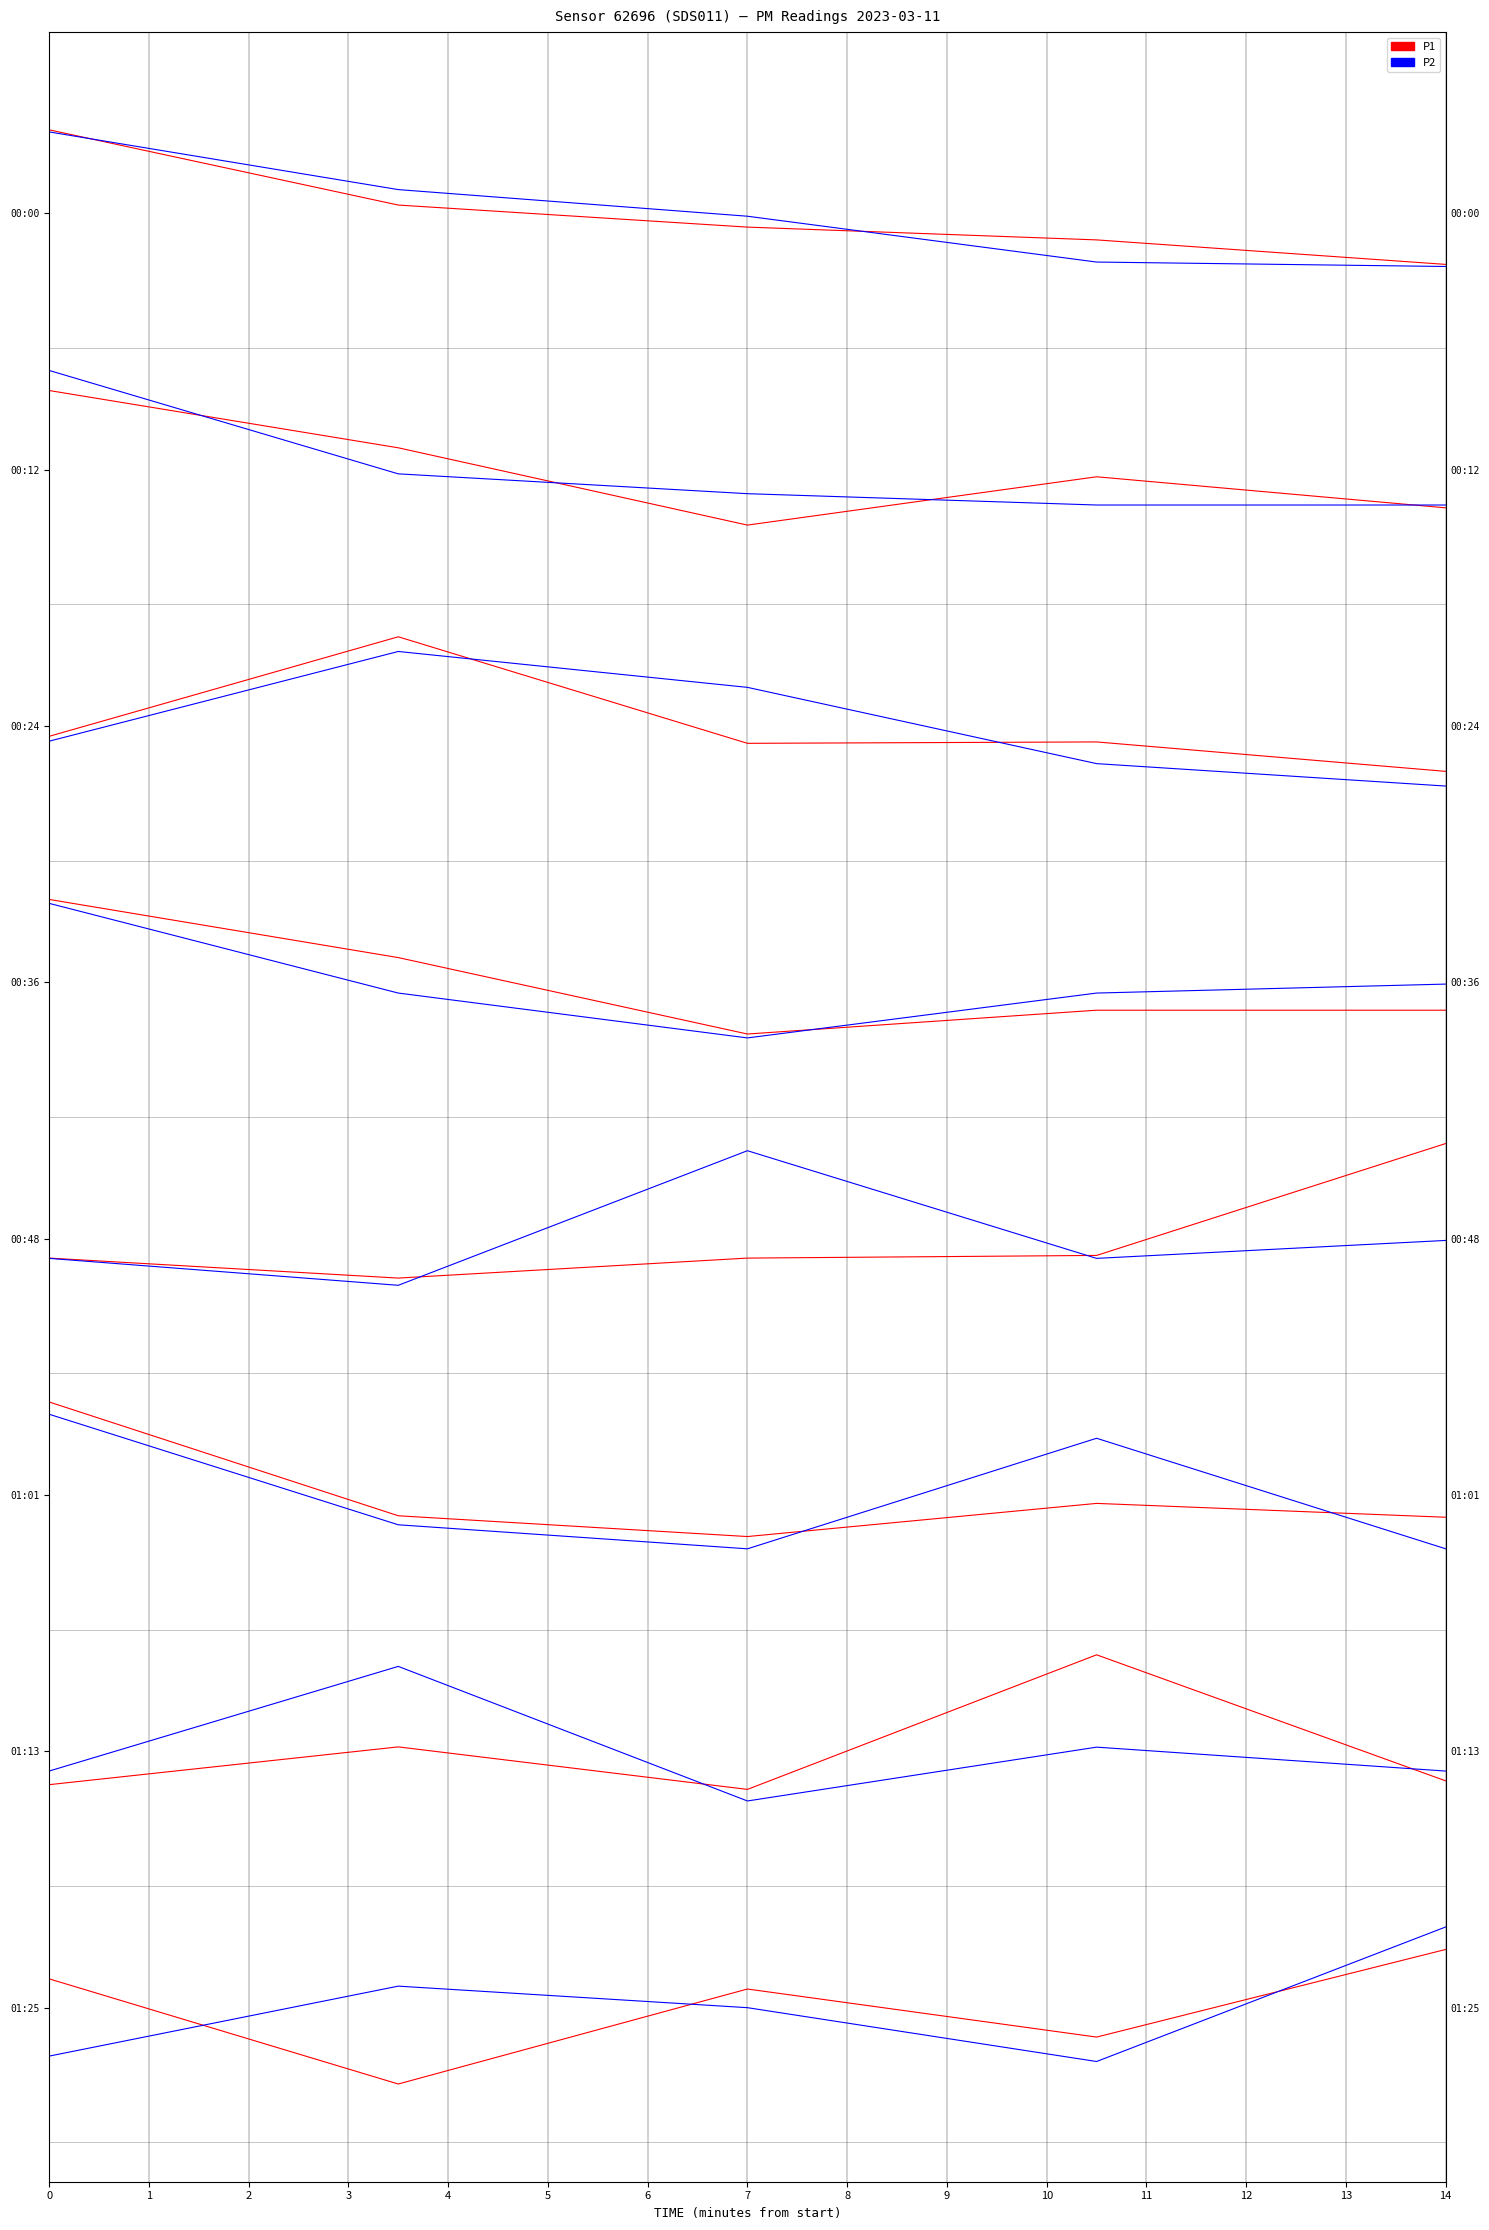

Is the value of P1 at 2 greater than the value of P2 at 3?

Yes